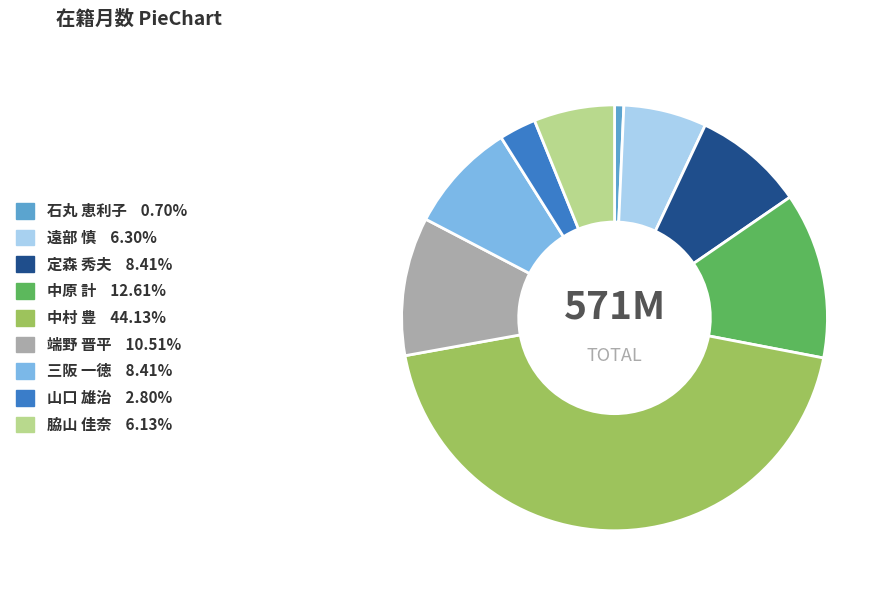

Does 定森 秀夫 represent more than half of the total?

No